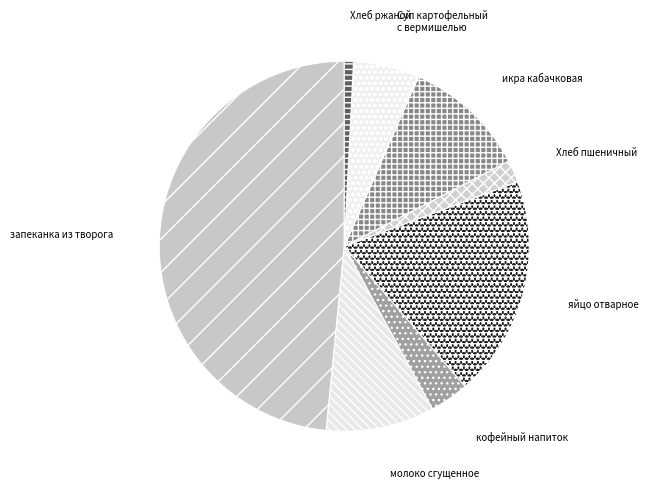

Which category has the biggest portion of the pie?

запеканка из творога